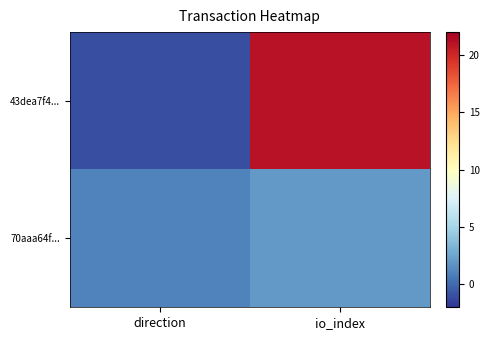

What is the difference between the highest and lowest values at io_index?

19